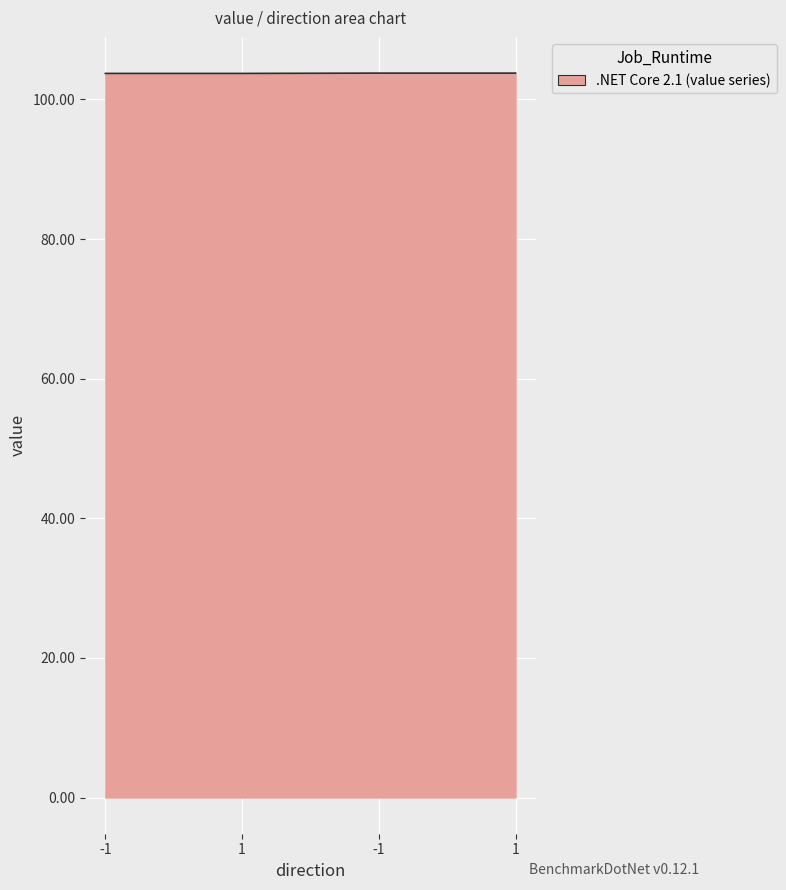

How many lines are shown in the chart?

1